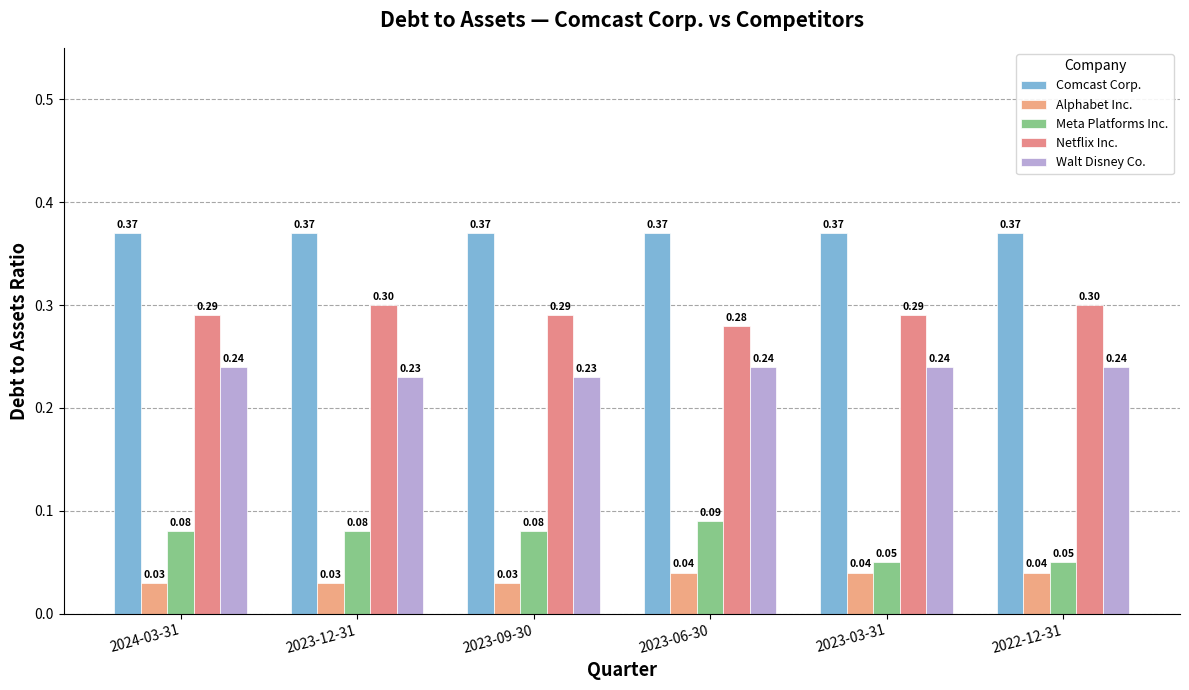

How many data points does each series have?

6